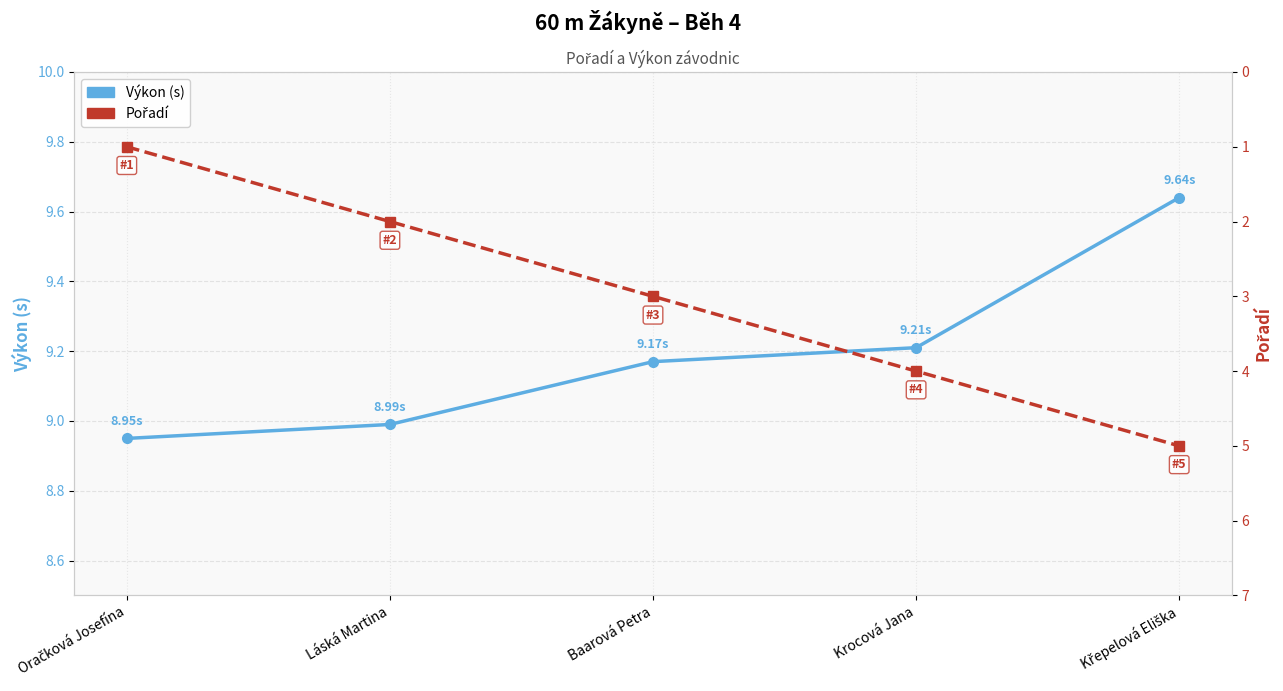

What is the spread (max minus min) of values at Oračková Josefína?

7.9